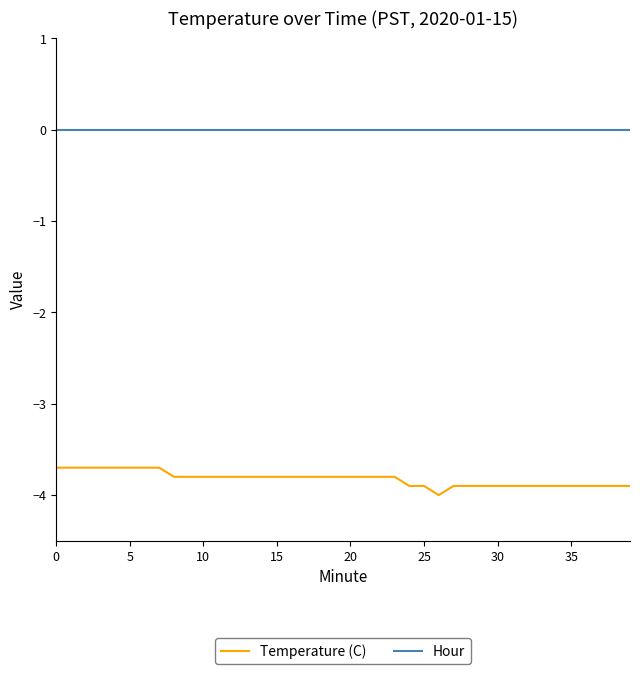

What is the sum of all Temperature (C) values?

-152.9